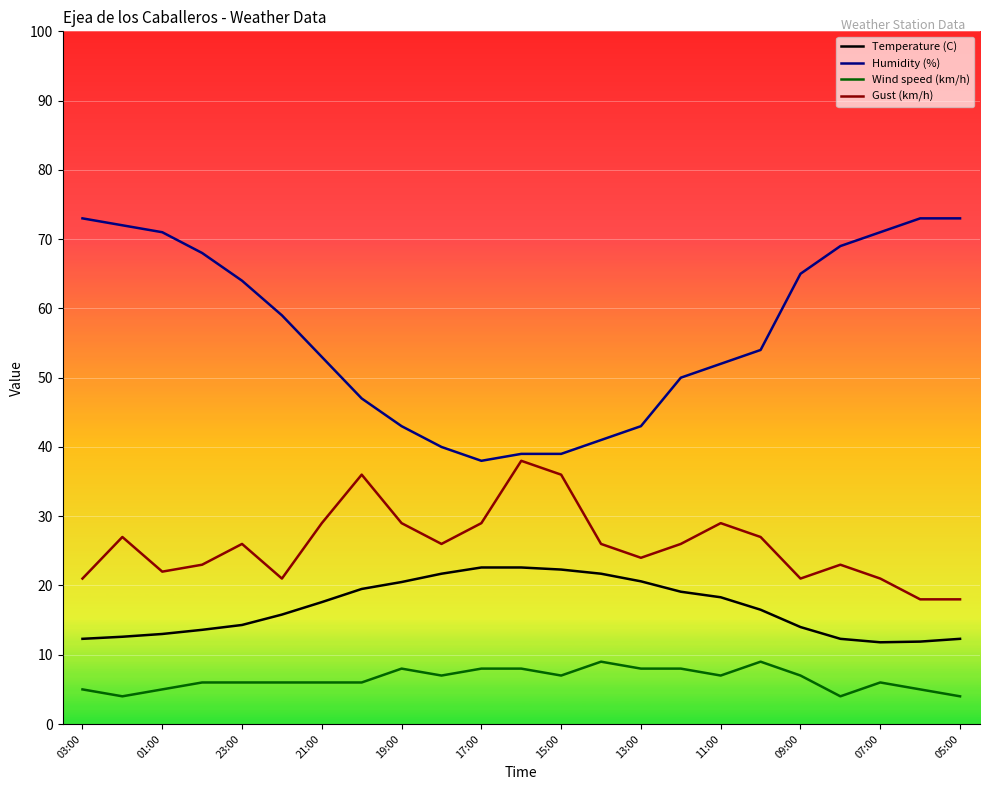

What is the difference between the maximum and minimum values in the Wind speed (km/h) series?

5.0